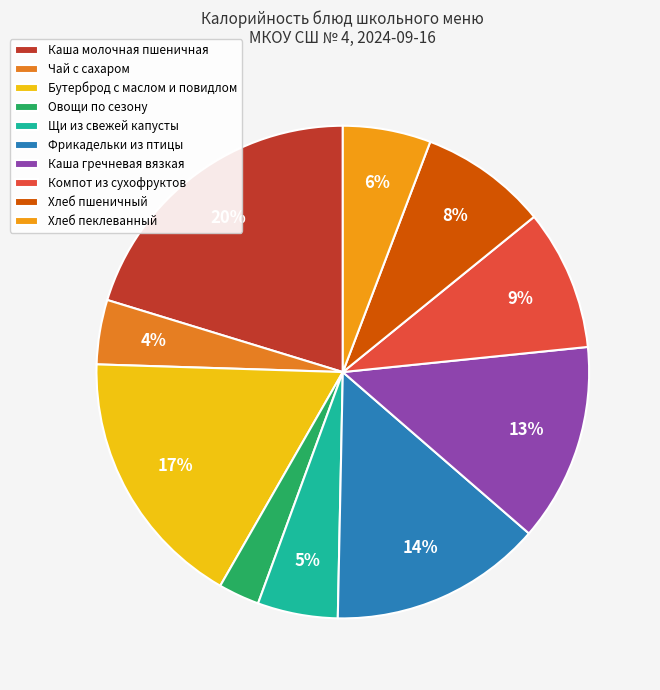

How many slices are in this pie chart?

10